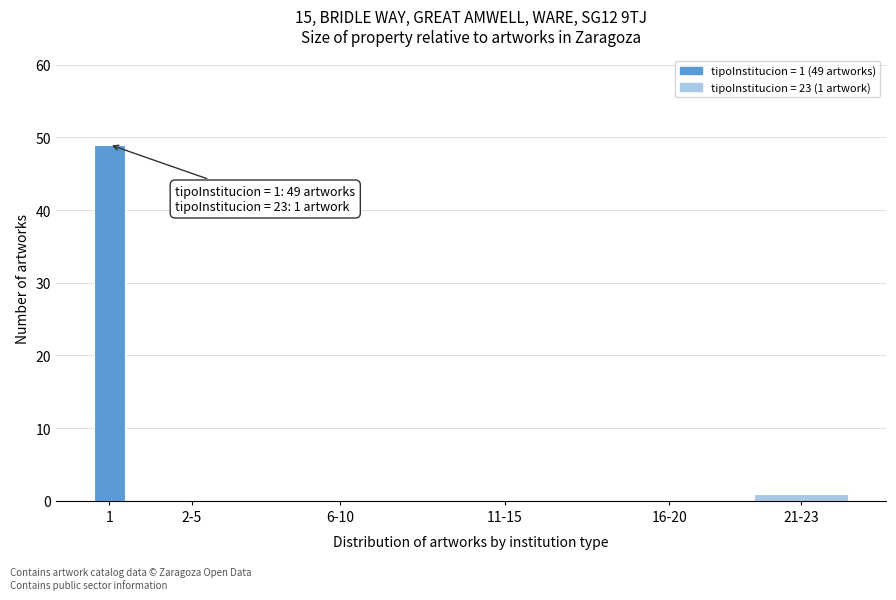

Reading left to right, extract all data points from this chart.

1=49	2-5=0	6-10=0	11-15=0	16-20=0	21-23=1